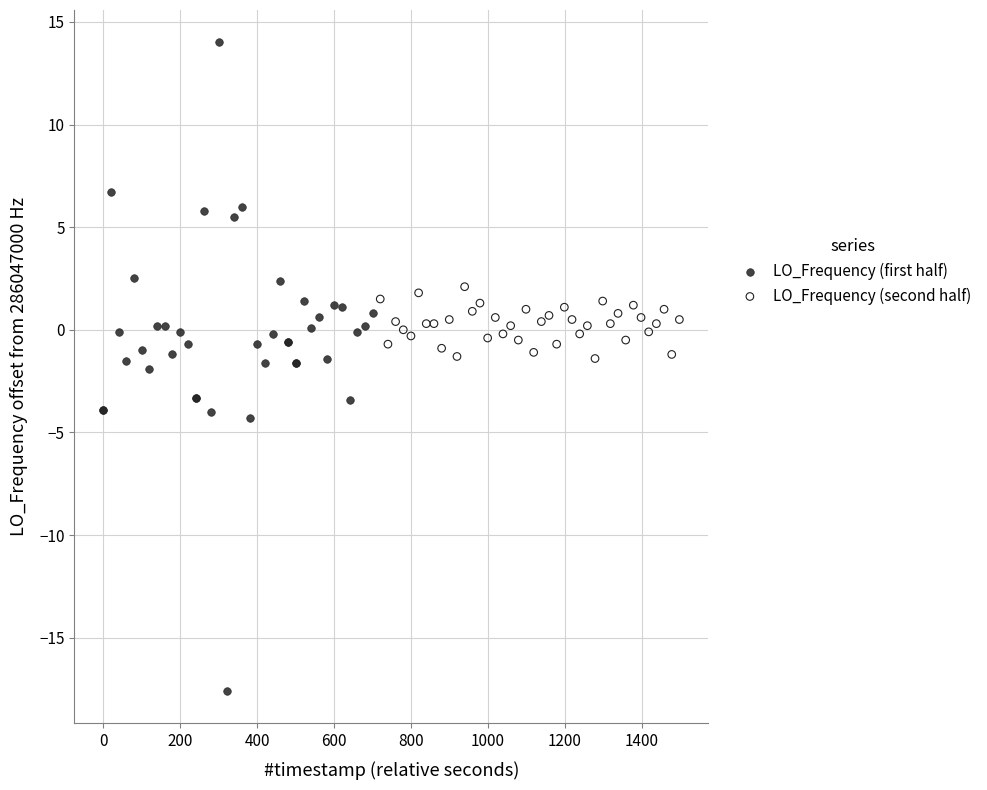

What are all the series names shown in the legend?

LO_Frequency (first half), LO_Frequency (second half)